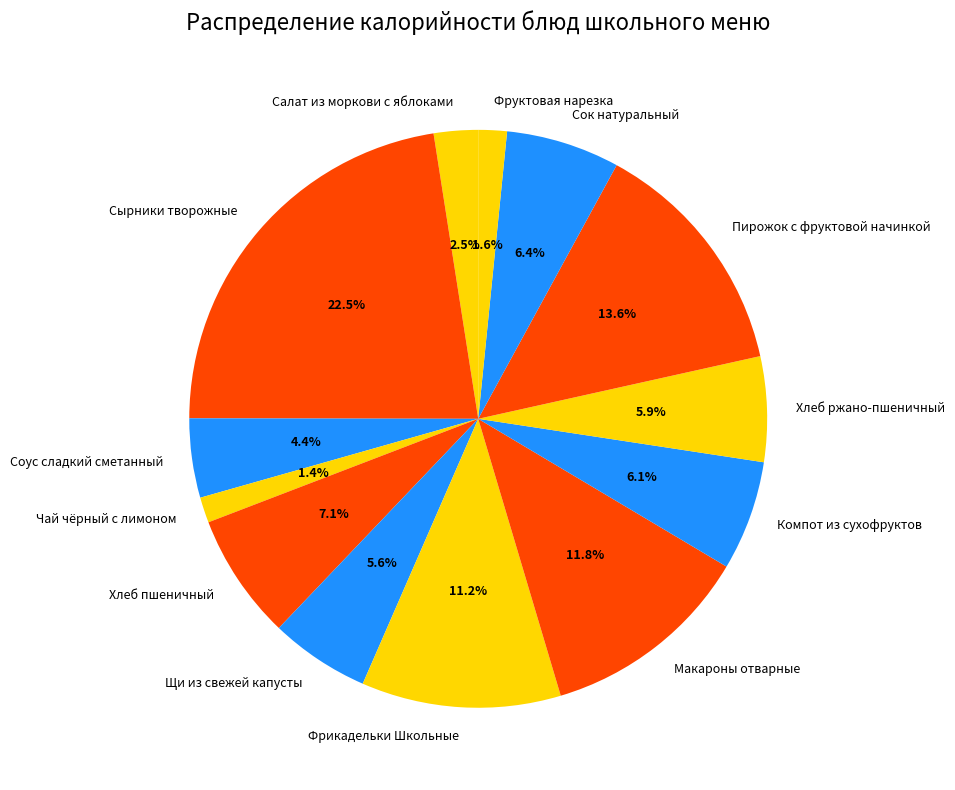

Is it true that Фруктовая нарезка is 2% of the pie?

True